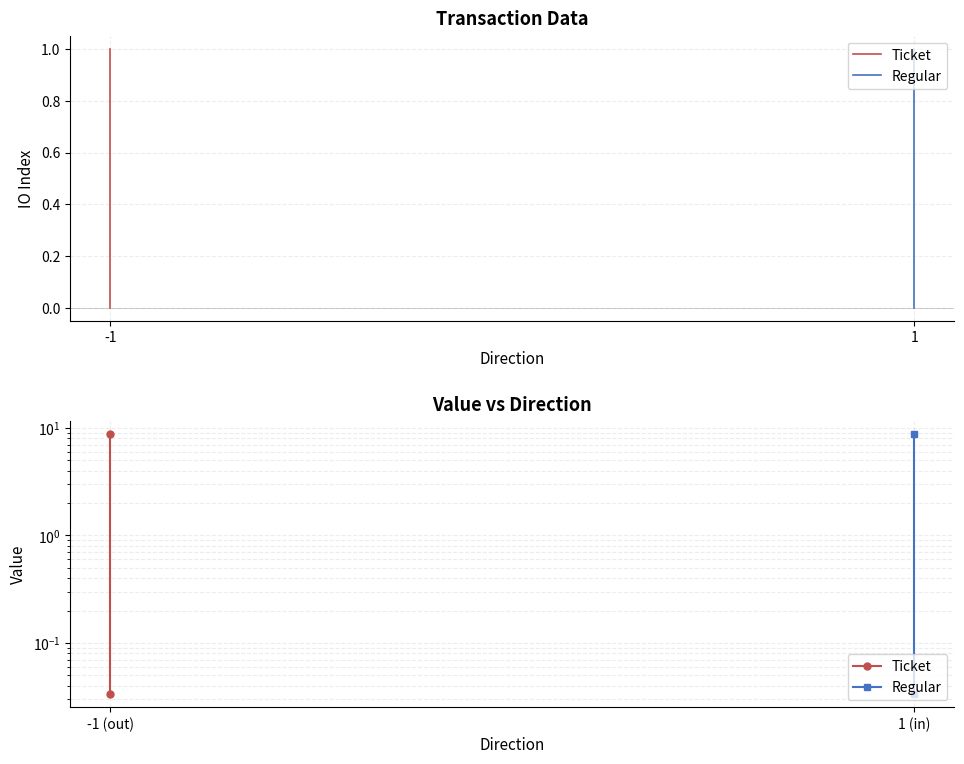

What is the value of the Regular point at the 2nd from the left?

8.7